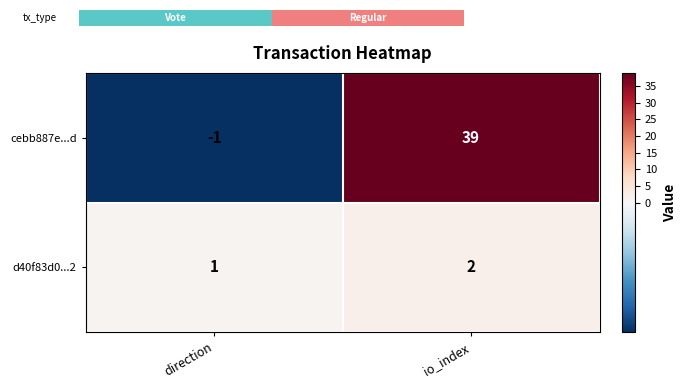

Which series has the largest total across all categories?

cebb887e...d